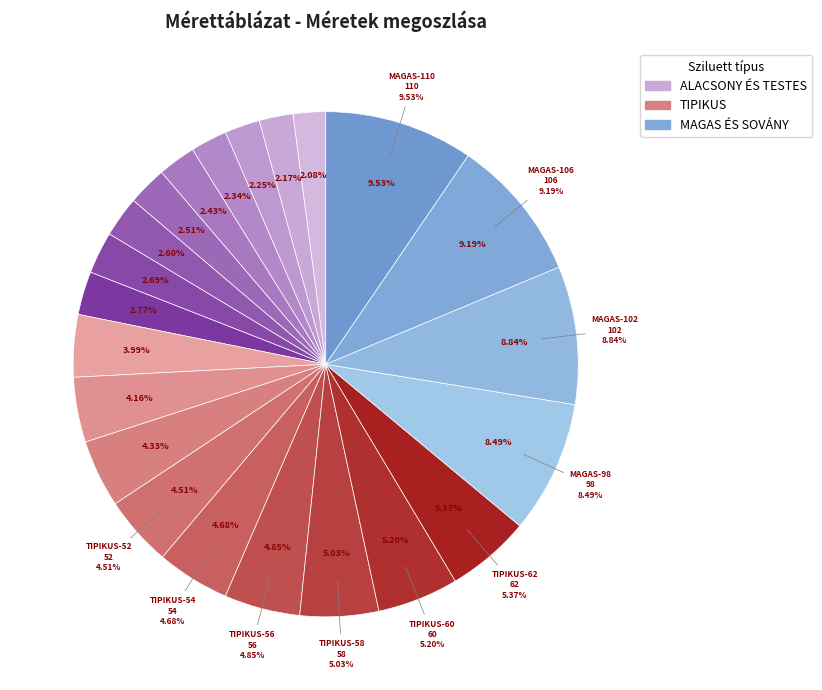

To the nearest percent, what is the combined percentage of ALACSONY-25 and TIPIKUS-52?

7%